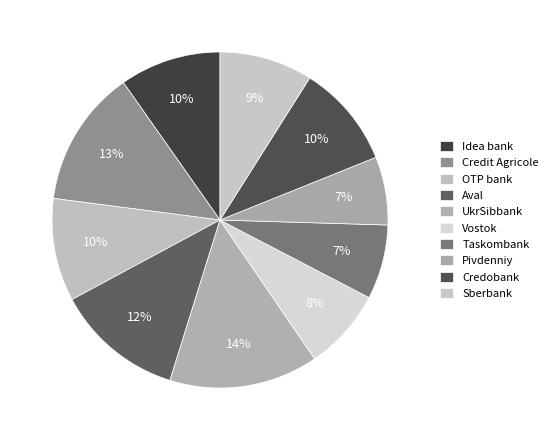

Is it true that OTP bank is 1% of the pie?

False